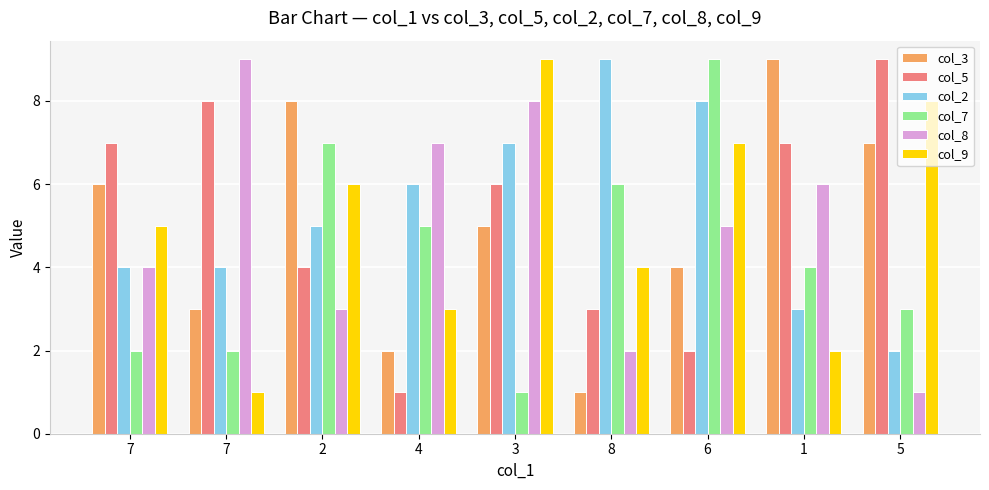

What is the approximate value of col_3 at 4?

2